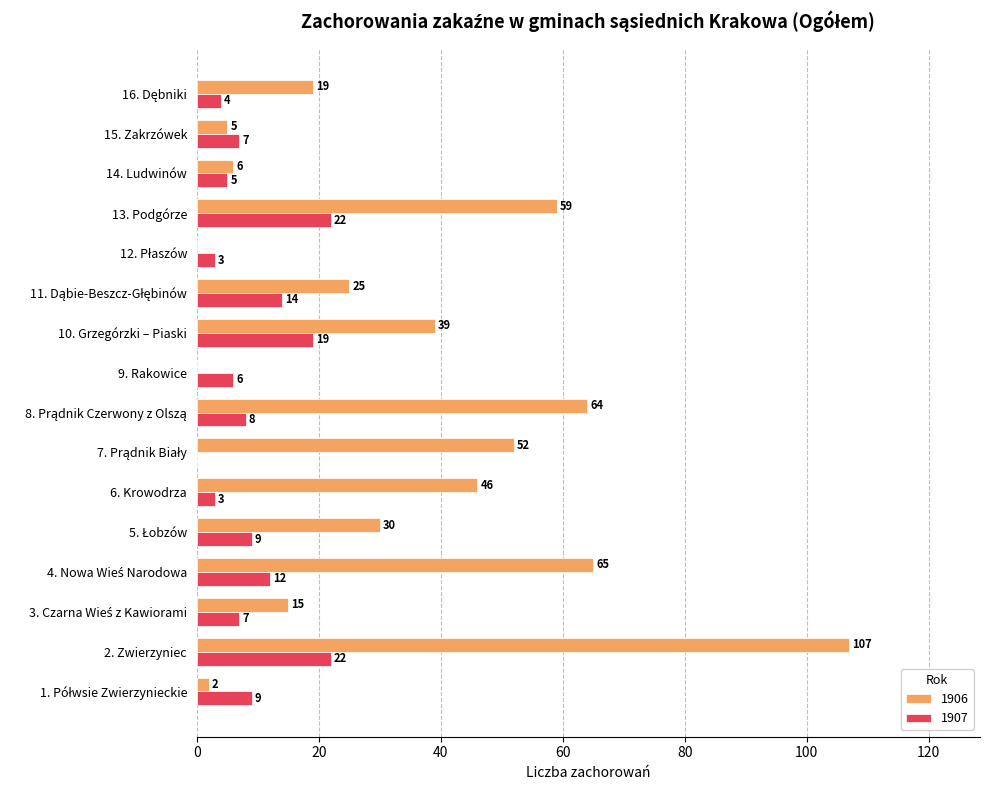

At which category does the chart reach its peak across all series?

2. Zwierzyniec